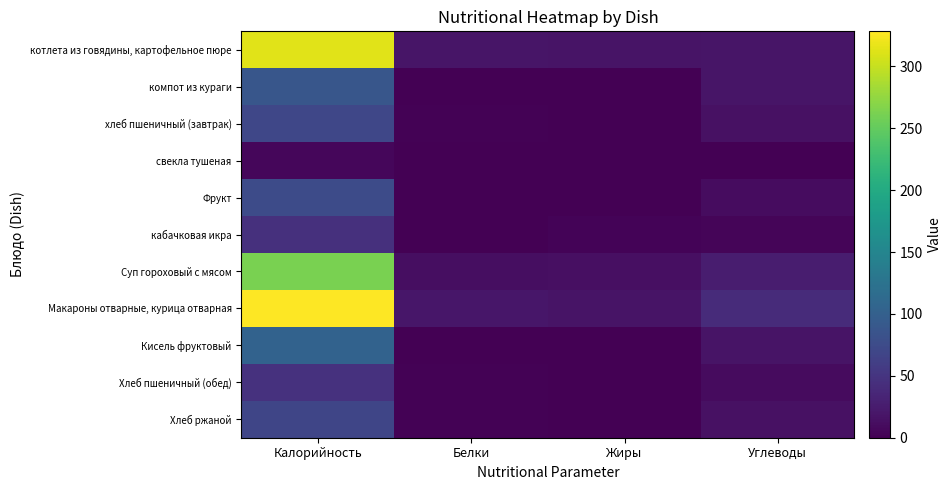

At how many categories does at least one series exceed 252?

1